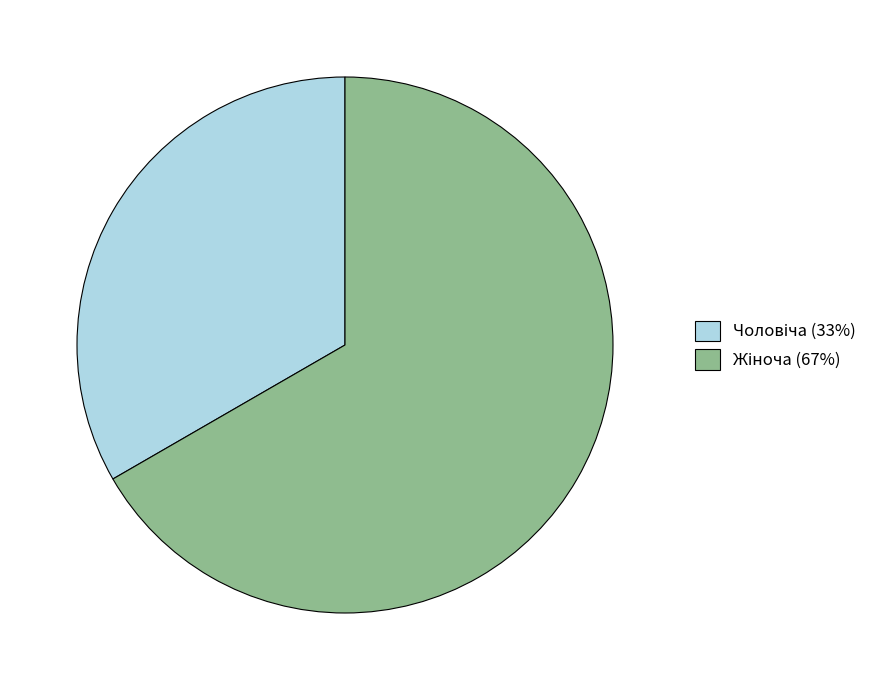

Is there a majority slice in this chart?

Yes